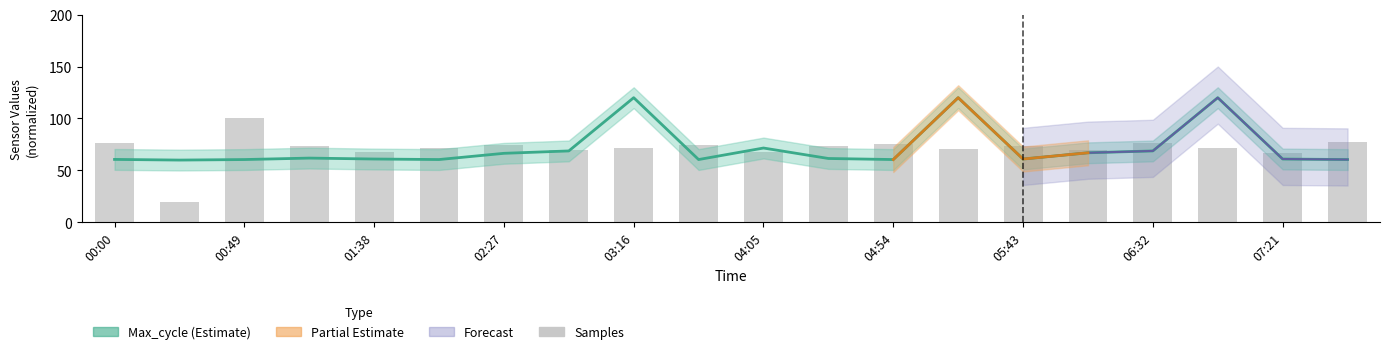

What is the label of the 7th bar from the right?

05:18